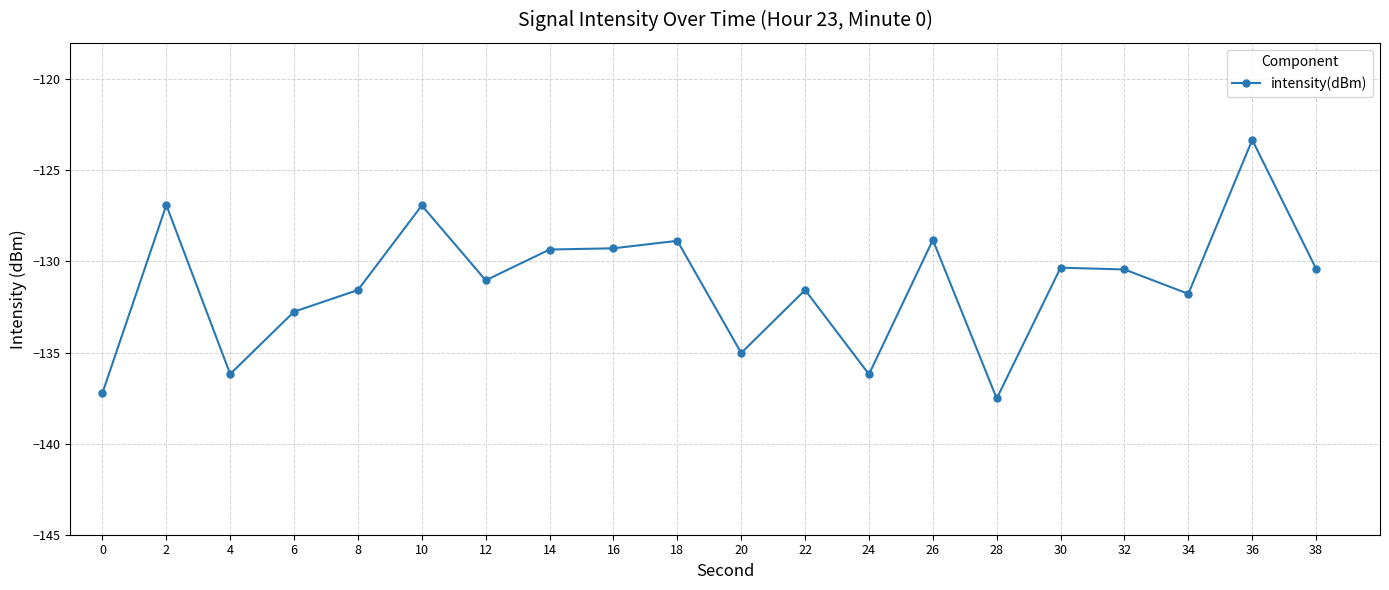

At which category does the chart reach its peak across all series?

36